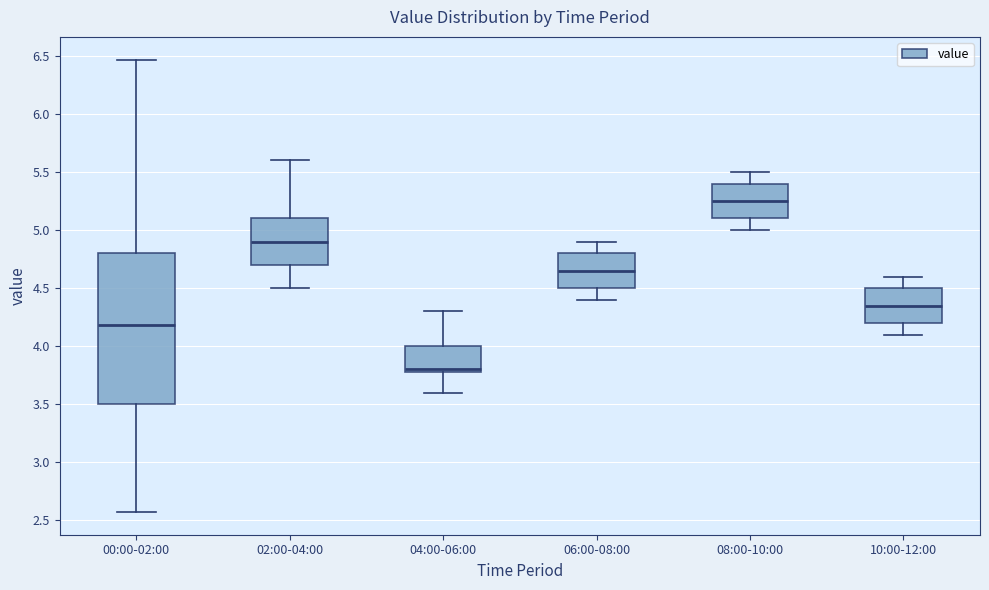

Reading left to right, transcribe this box plot: for each box, give where its median line is, the range the box spans, and where its two whiskers end, as read against the y-axis. The values are not printed on the chart, so give them approximately, as read against the axis.

00:00-02:00: median 4.20, box 3.50 to 4.80, whiskers 2.55 to 6.45
02:00-04:00: median 4.90, box 4.70 to 5.10, whiskers 4.50 to 5.60
04:00-06:00: median 3.80 (just above the box's lower edge), box 3.80 to 4.00, whiskers 3.60 to 4.30
06:00-08:00: median 4.65, box 4.50 to 4.80, whiskers 4.40 to 4.90
08:00-10:00: median 5.25, box 5.10 to 5.40, whiskers 5.00 to 5.50
10:00-12:00: median 4.35, box 4.20 to 4.50, whiskers 4.10 to 4.60